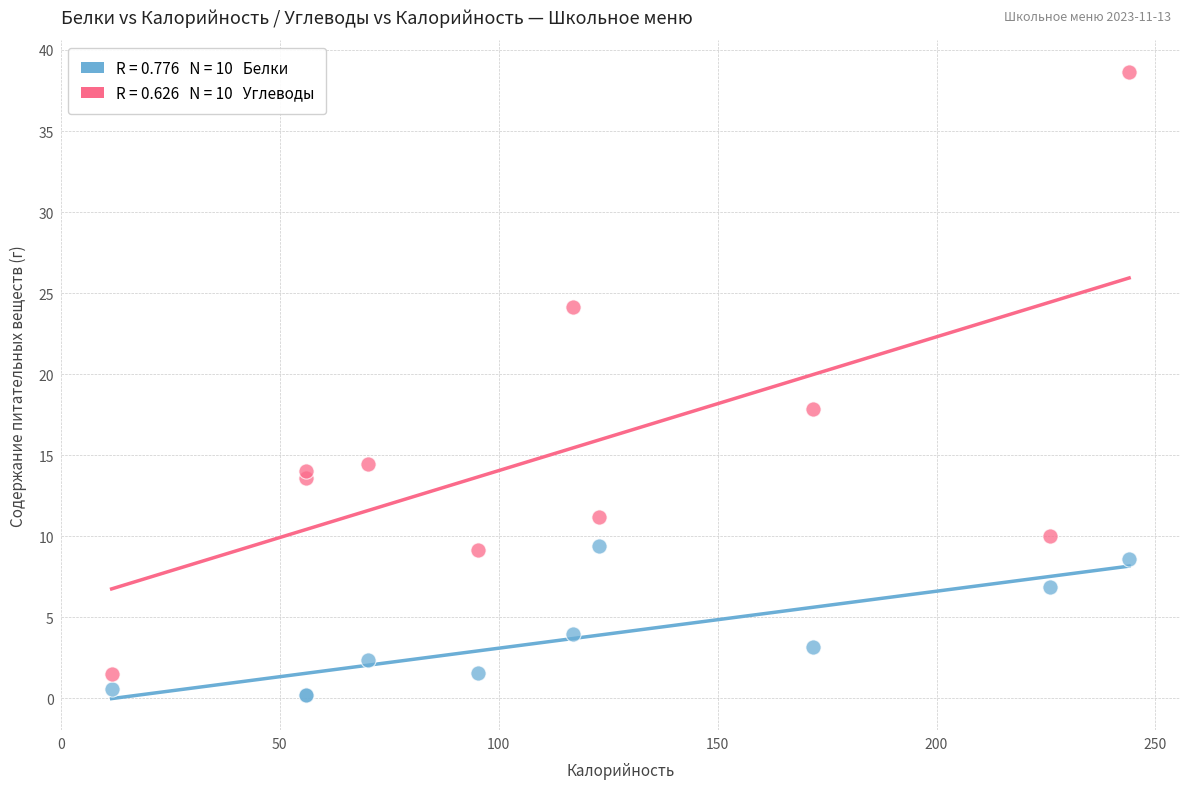

Across all series, what Y value is closest to 19?

17.9